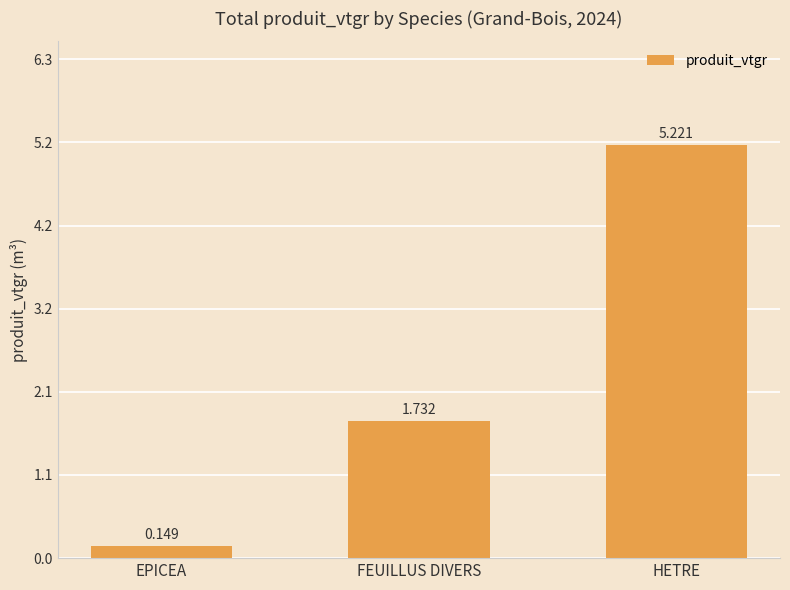

What value does the data have at HETRE?

5.2